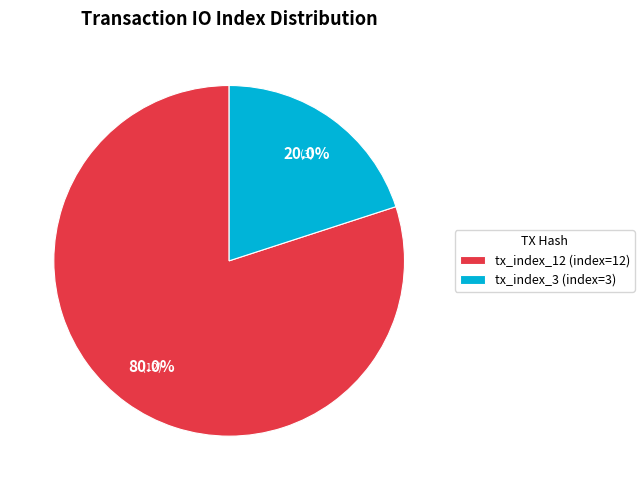

The tx_index_3 slice represents 20% of the pie. True or false?

True